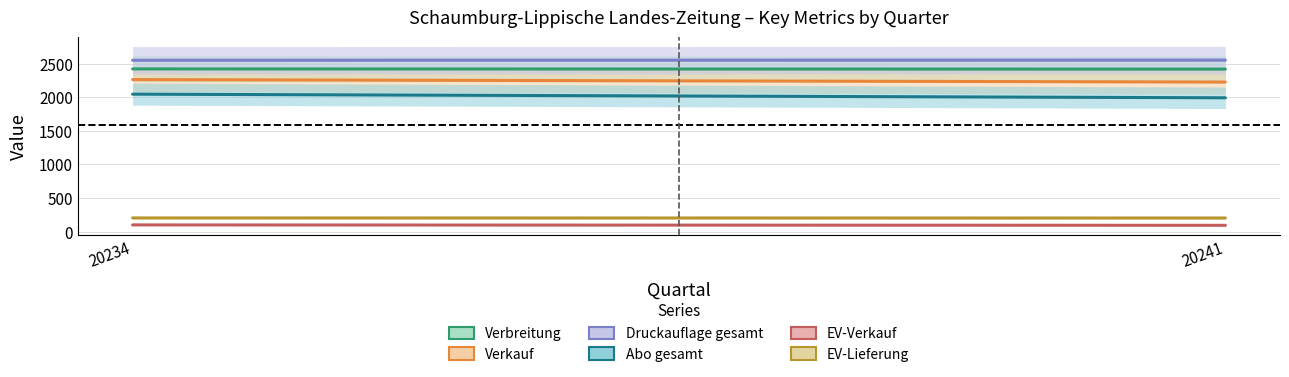

Is the value of Verkauf at 20241 greater than the value of Abo gesamt at 20234?

Yes